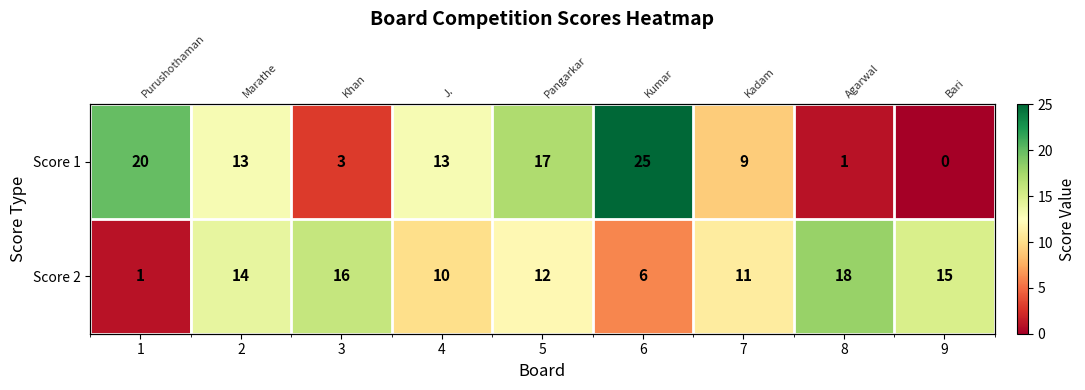

Rank the categories by Score 2 value from lowest to highest.

1, 6, 4, 7, 5, 2, 9, 3, 8